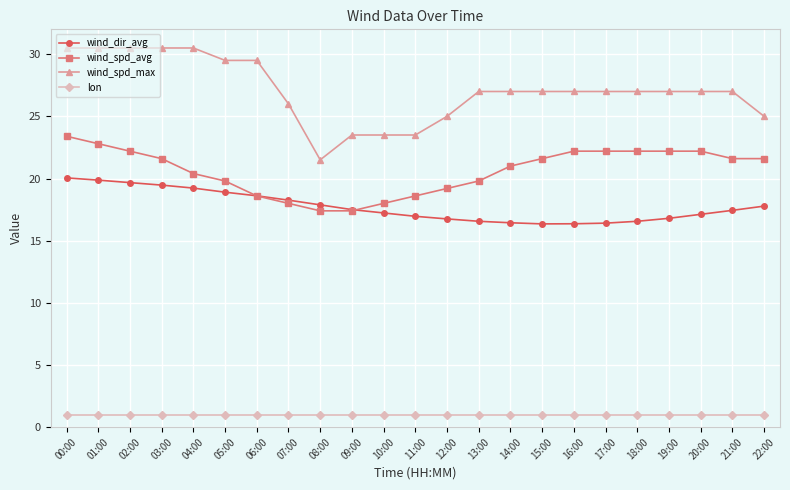

What is the total value across all series at 04:00?

71.1